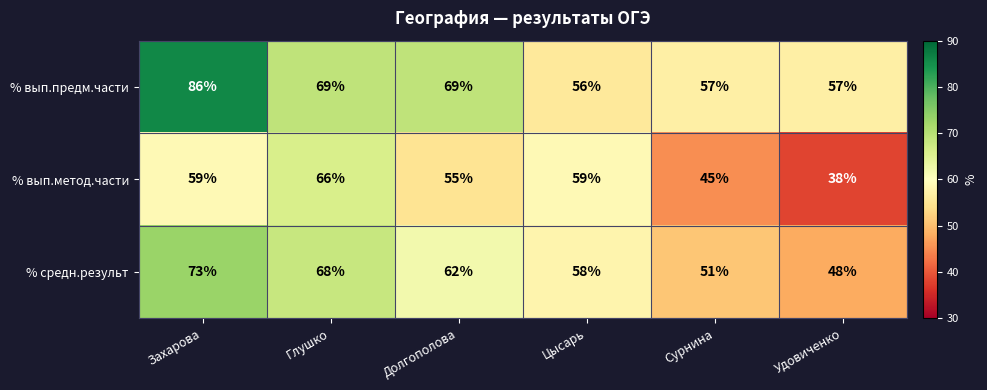

Count the number of categories in the chart.

6